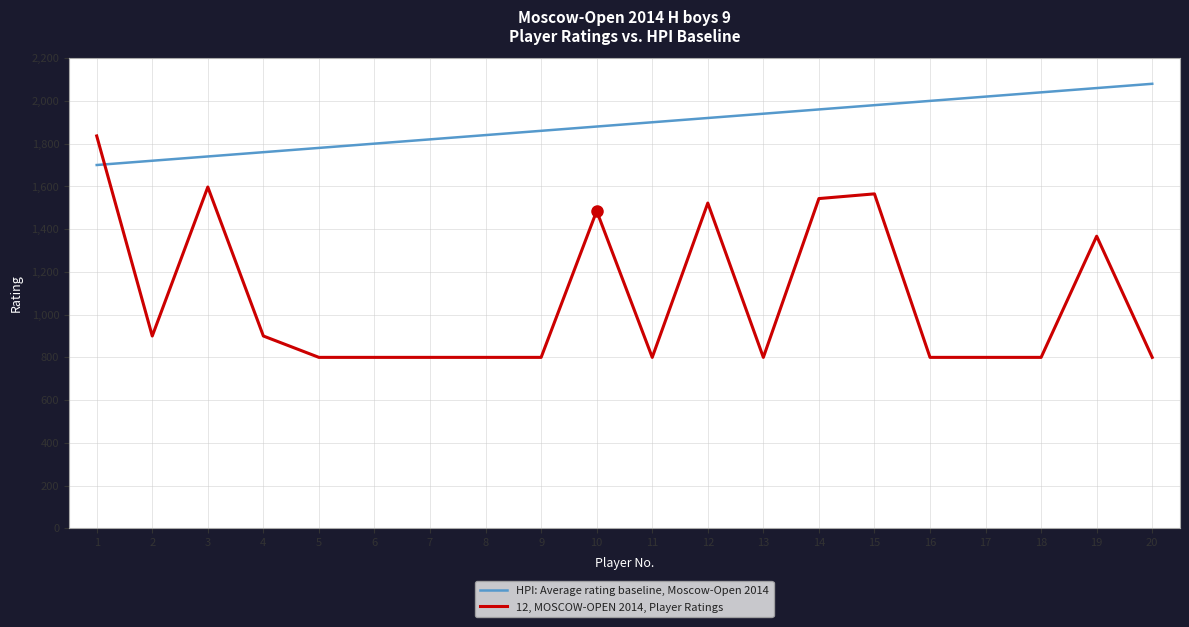

List the series in order of their peak value, lowest first.

12, MOSCOW-OPEN 2014, Player Ratings, HPI: Average rating baseline, Moscow-Open 2014